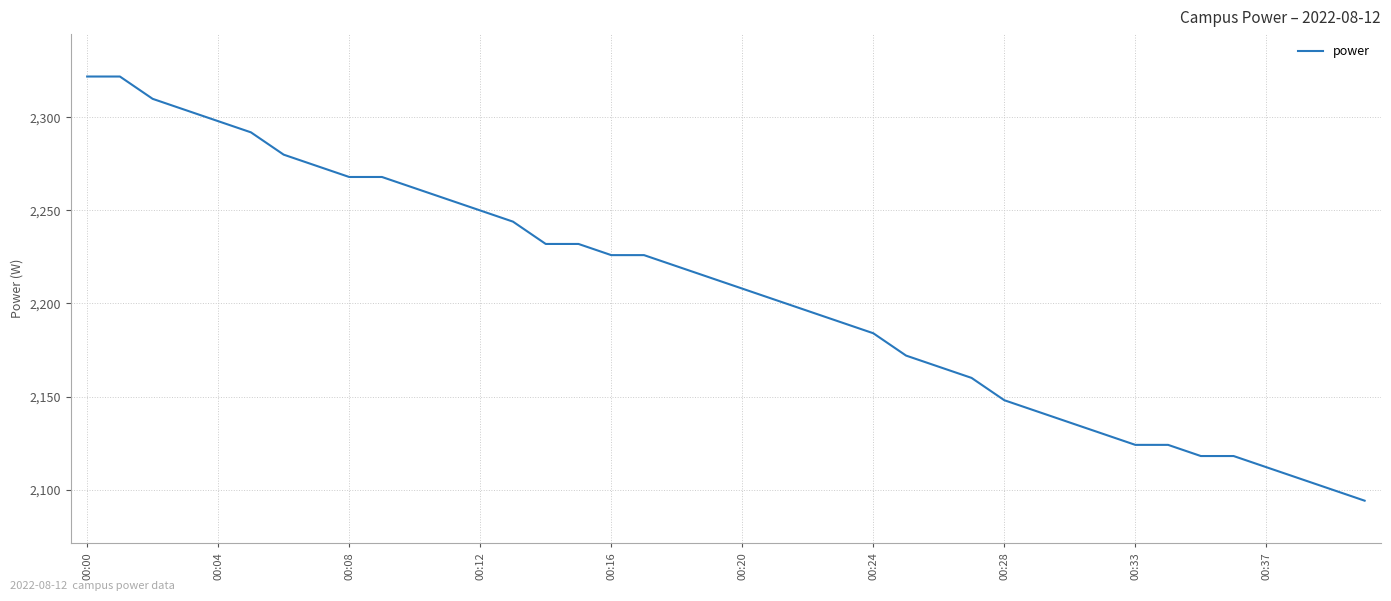

How many values are below 2214?

20